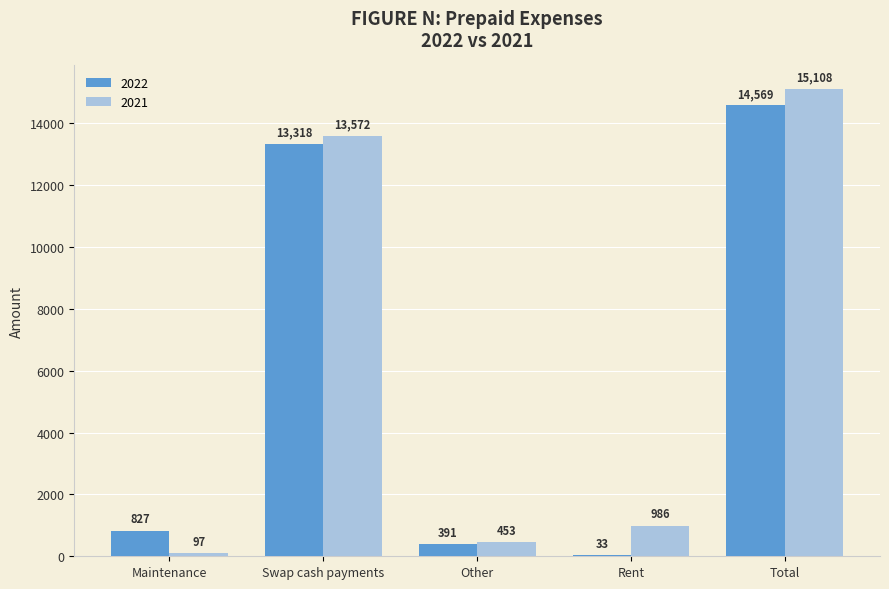

Which series has the largest total across all categories?

2021